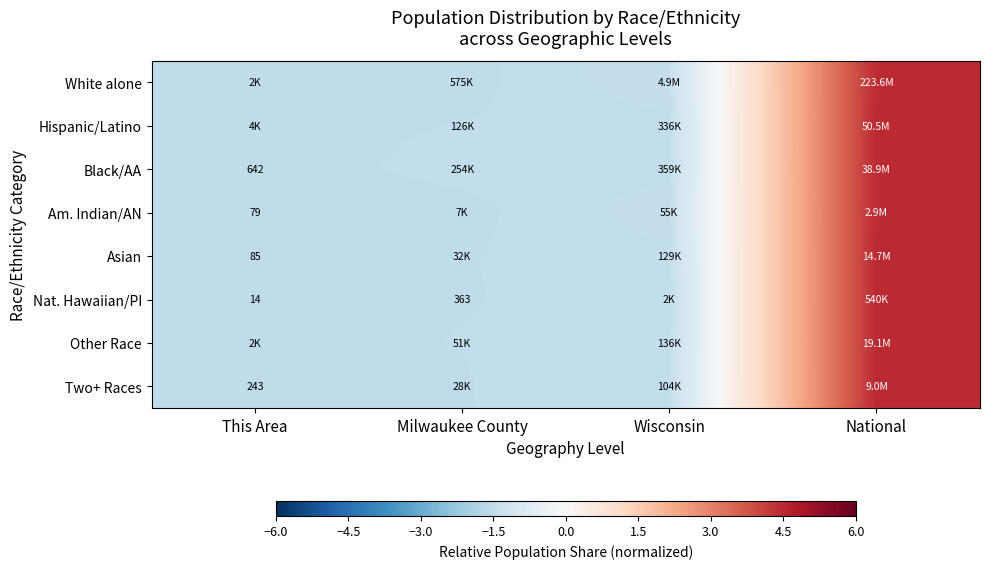

At which label does Hispanic/Latino reach its peak?

National